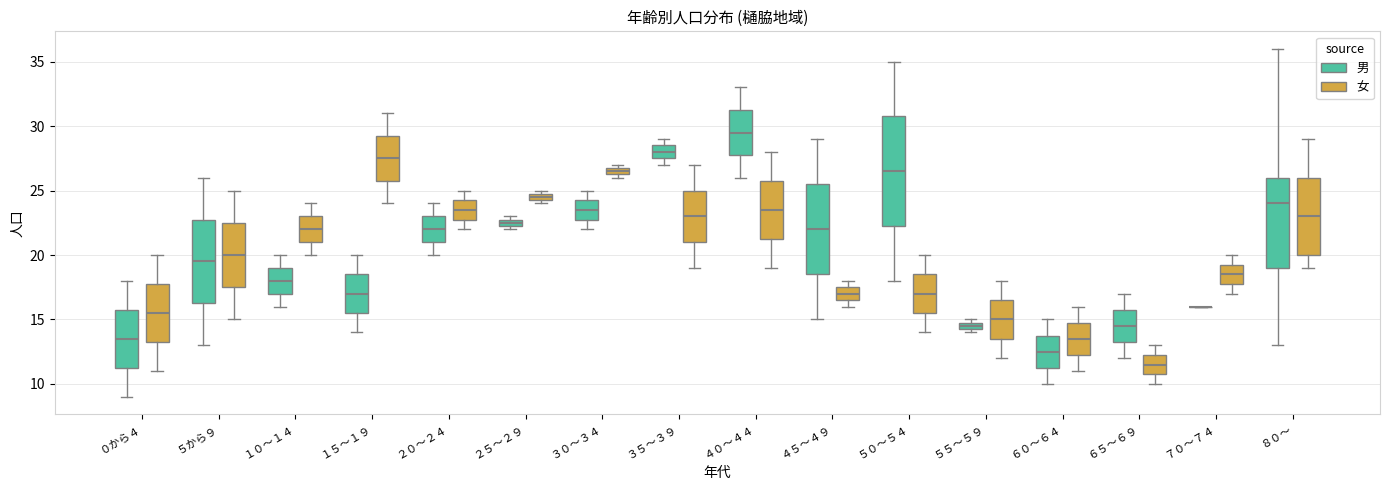

Comparing the boxes themselves (not the whiskers), which one is the tallest?

５０～５４ (男)